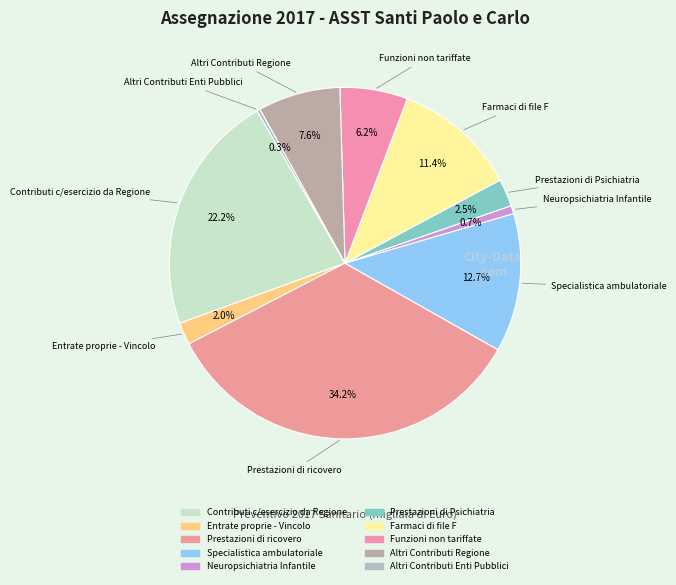

Is there any slice that represents more than half of the pie?

No